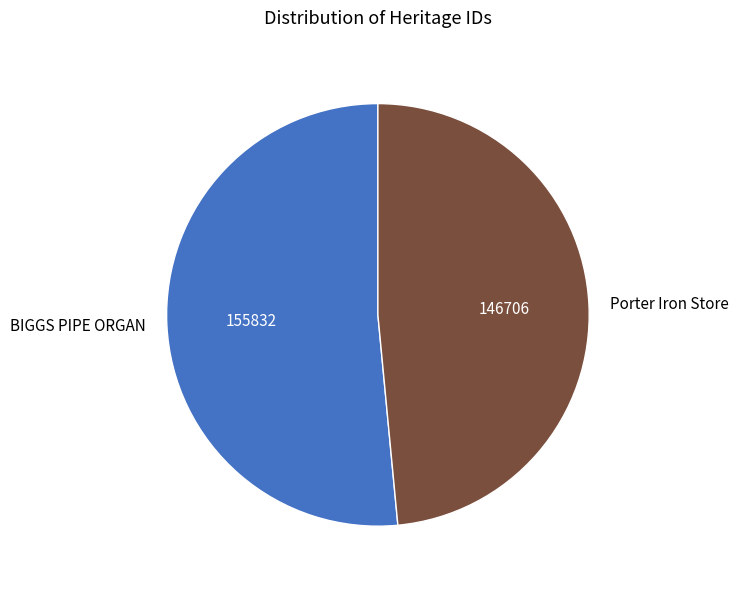

Which slice represents more than half of the pie?

BIGGS PIPE ORGAN